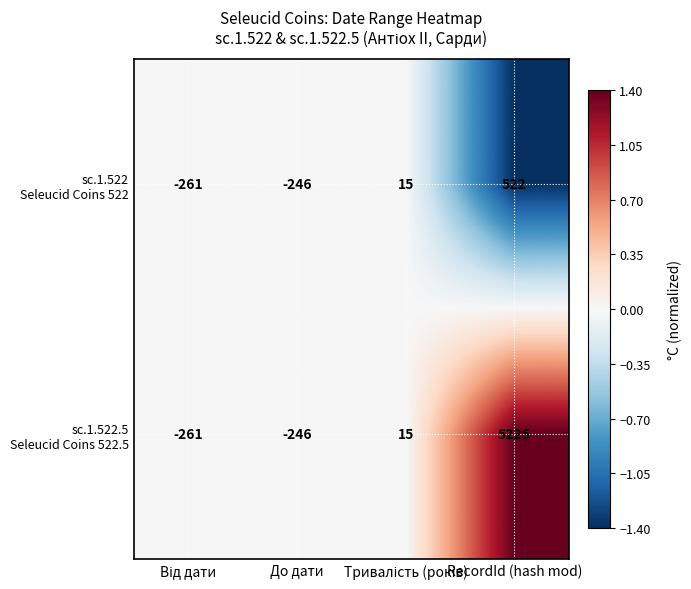

What is the greatest value displayed?

5225